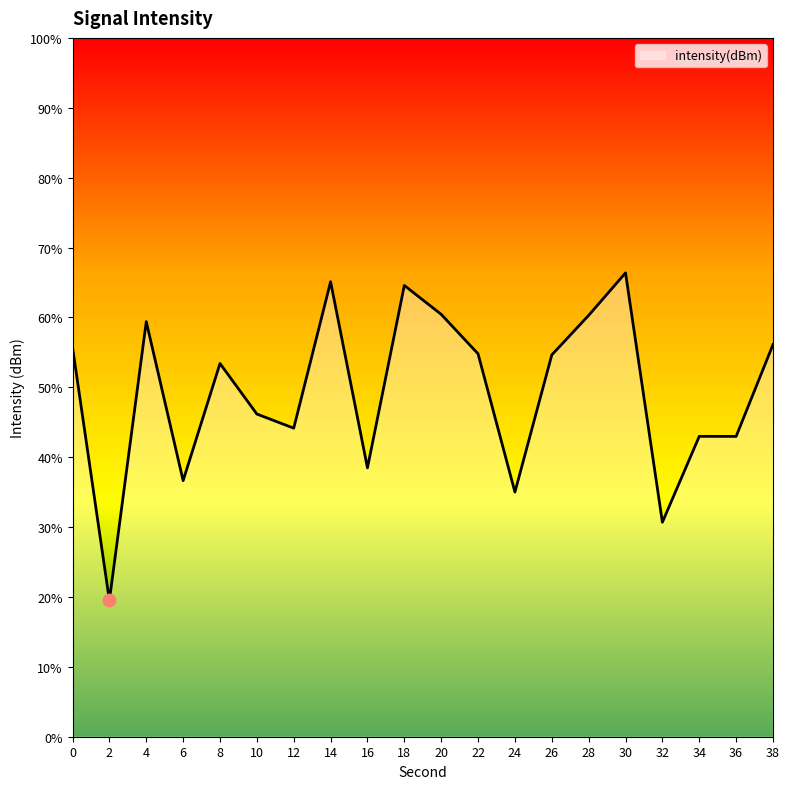

Which has a higher value, 30 or 14?

30